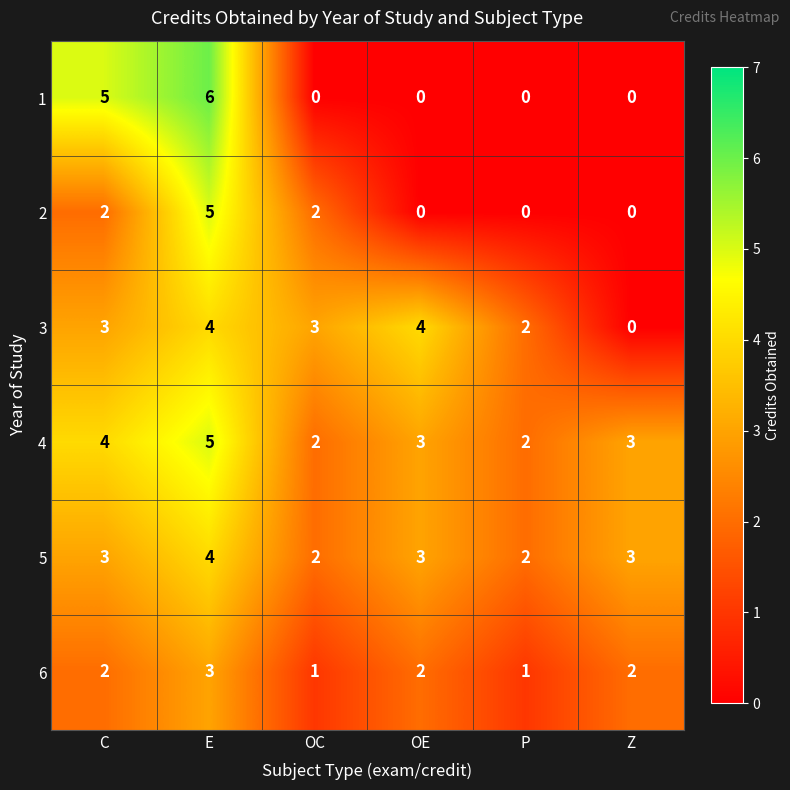

Which series has the largest total across all categories?

4